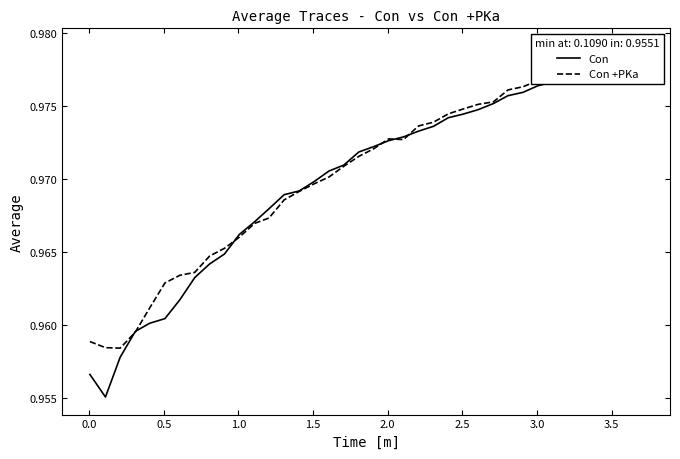

How many times do Con +PKa and Con cross each other?

8